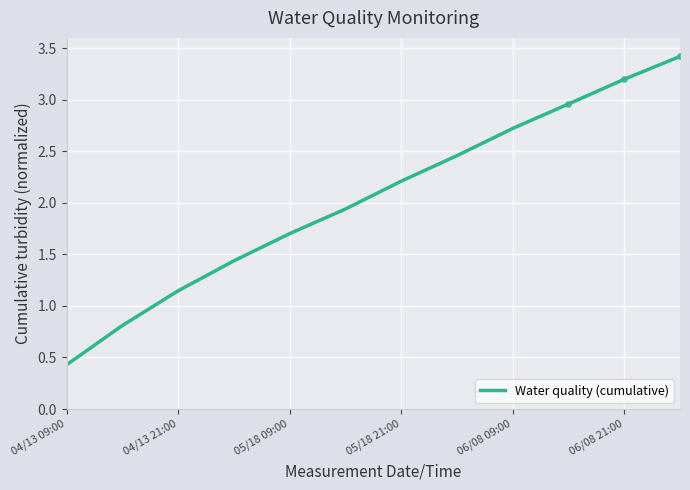

At which label does Water quality (cumulative) reach its minimum?

04/13 09:00